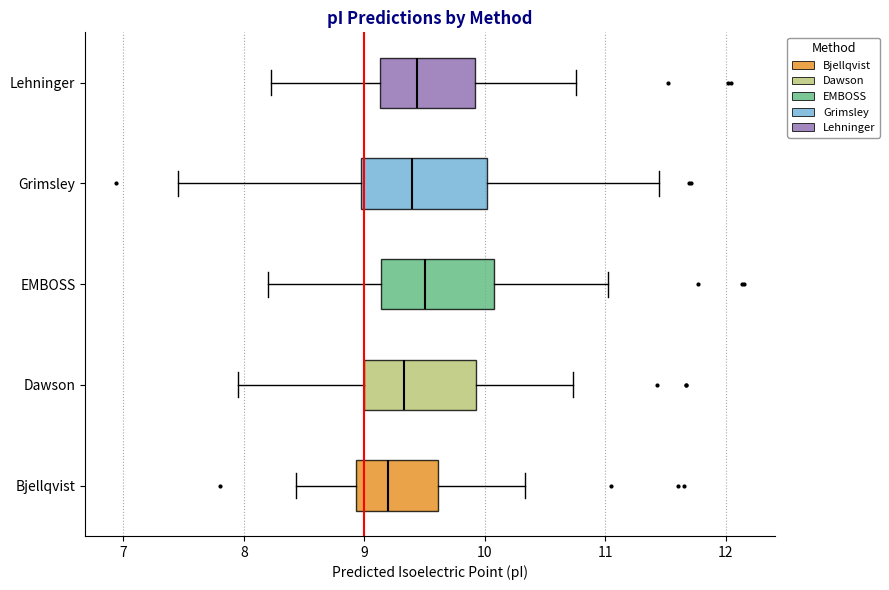

Reading bottom to top, transcribe this box plot: for each box, give where its median line is, the range the box spans, and where its two whiskers end, as read against the x-axis. The values are not printed on the chart, so give them approximately, as read against the axis.

Bjellqvist: median 9.2, box 8.9 to 9.6, whiskers 8.4 to 10.3
Dawson: median 9.3, box 9.0 to 9.9, whiskers 8.0 to 10.7
EMBOSS: median 9.5, box 9.1 to 10.1, whiskers 8.2 to 11.0
Grimsley: median 9.4, box 9.0 to 10.0, whiskers 7.5 to 11.4
Lehninger: median 9.4, box 9.1 to 9.9, whiskers 8.2 to 10.8